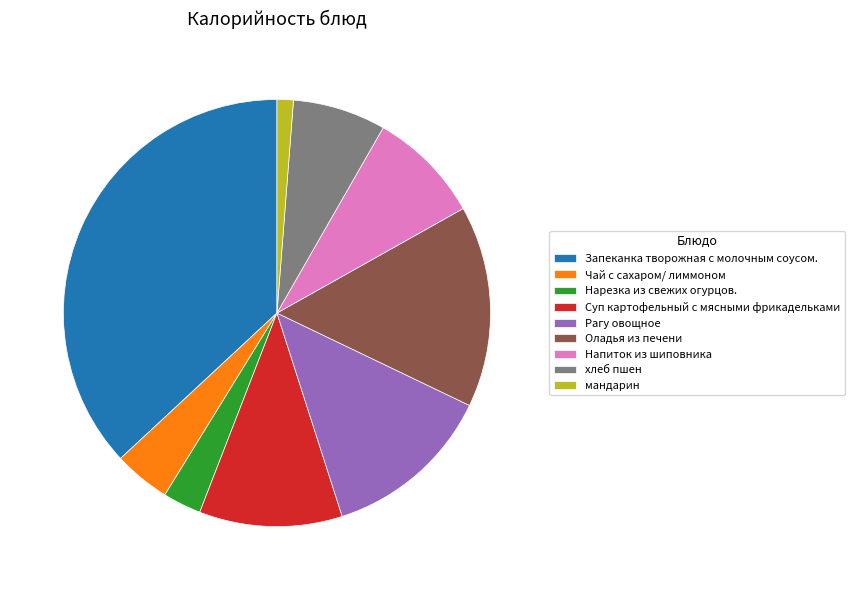

Which category has the biggest portion of the pie?

Запеканка творожная с молочным соусом.